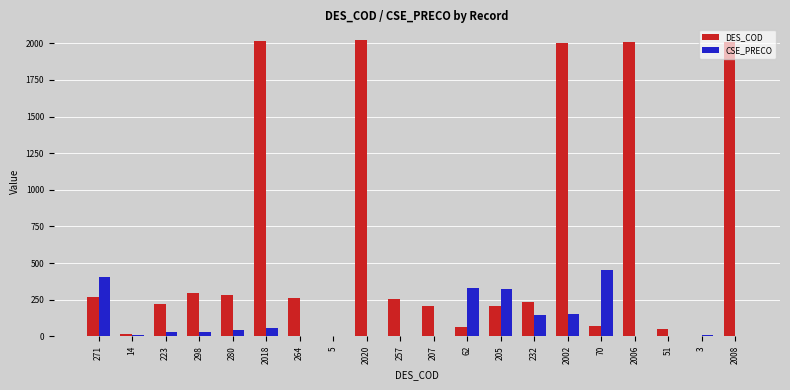

What is the average value of the DES_COD series?

624.8